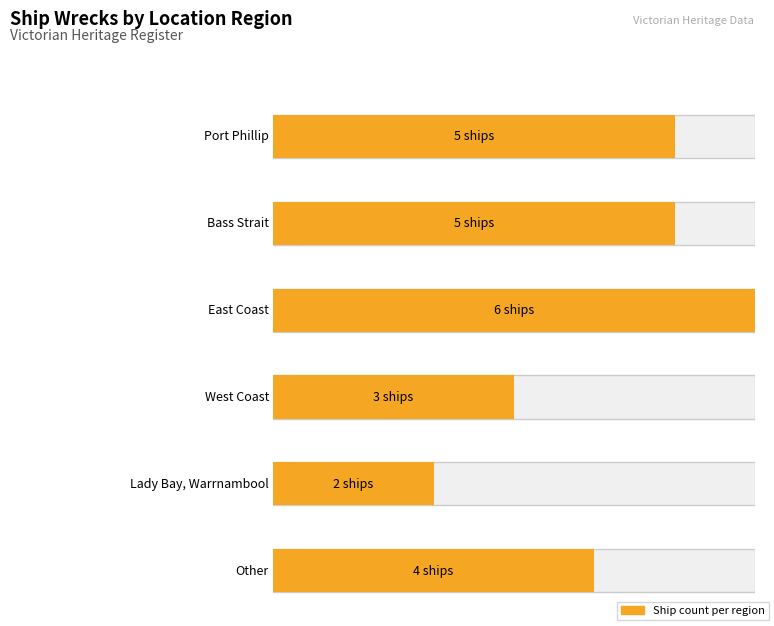

Is it true that the value at Bass Strait is 3?

False